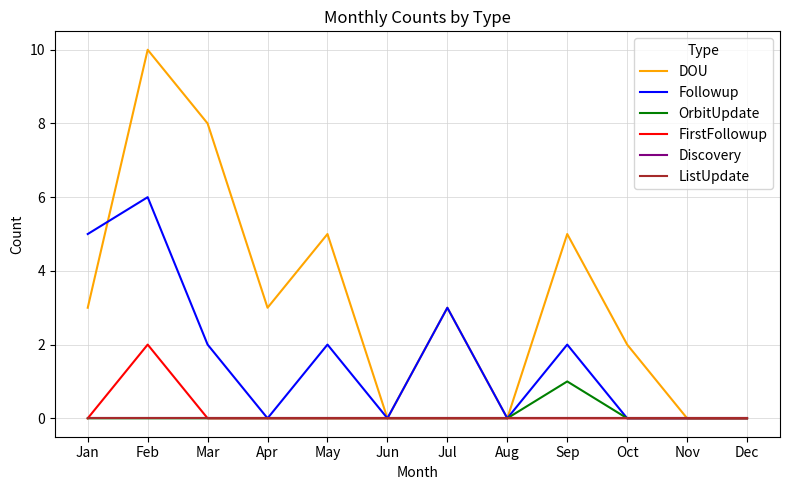

Is this an area chart (filled region under the line)?

No